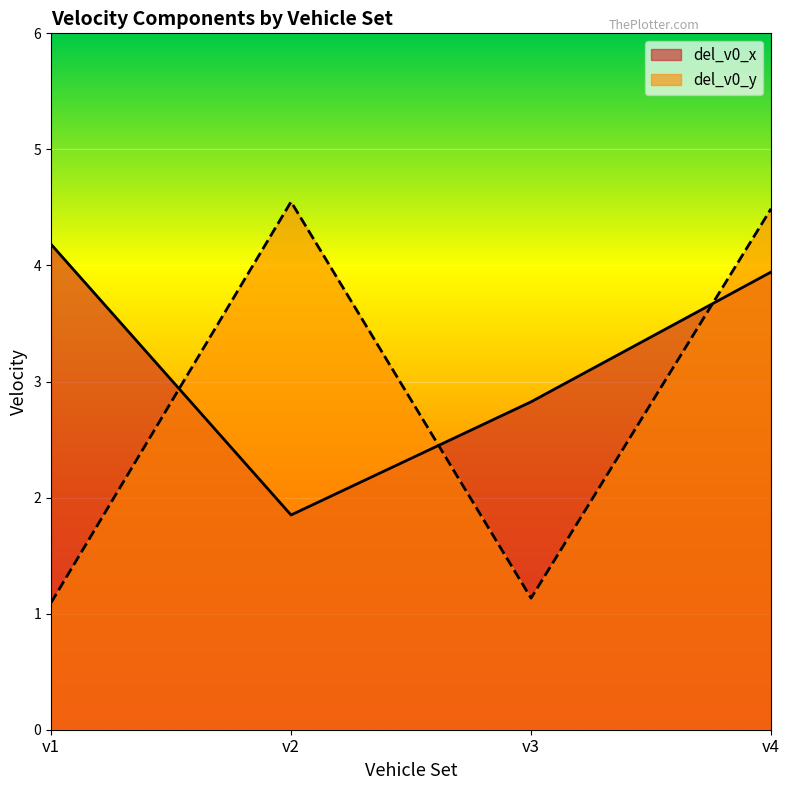

Is the value of del_v0_x at v3 greater than the value of del_v0_y at v2?

No